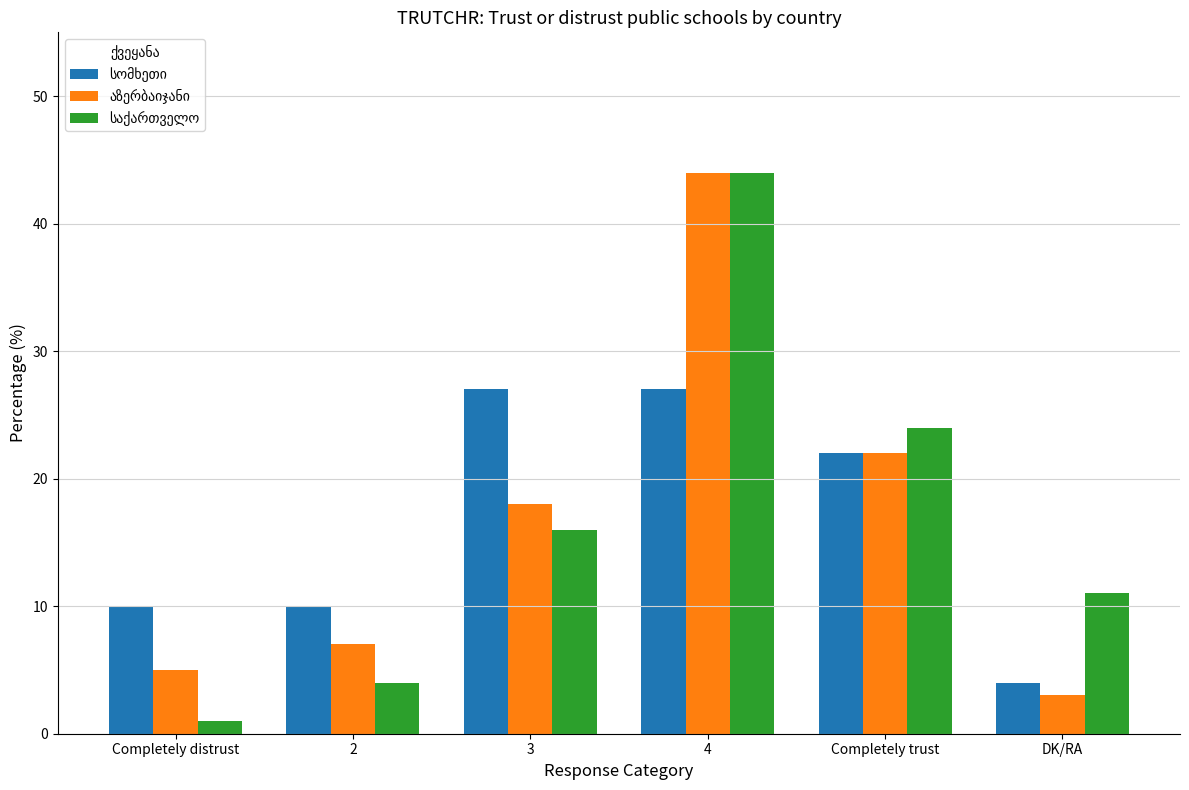

What is the maximum value shown in the chart?

44